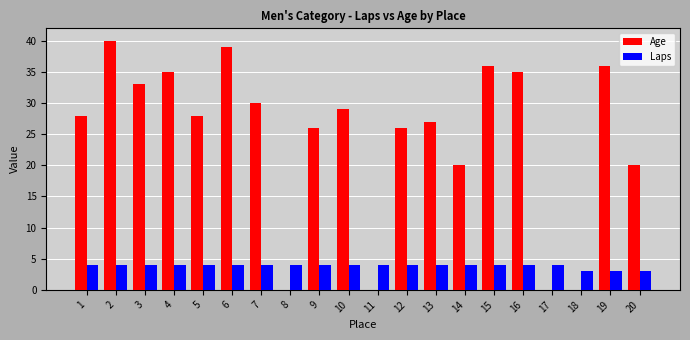

Is it true that Laps equals 4 at 16?

True